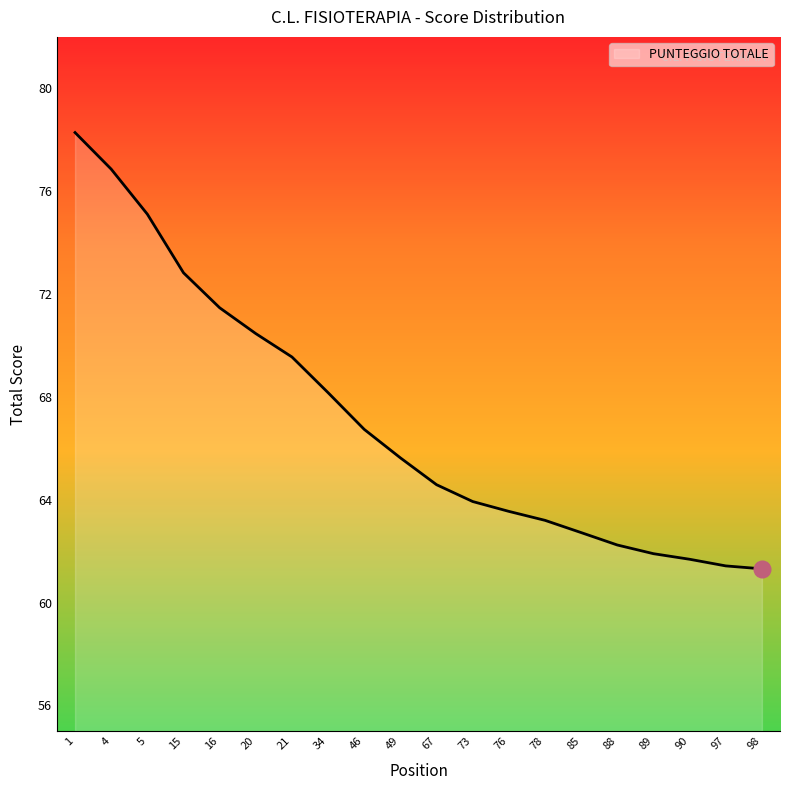

True or false: the data has more than 1 interior local peaks.

False